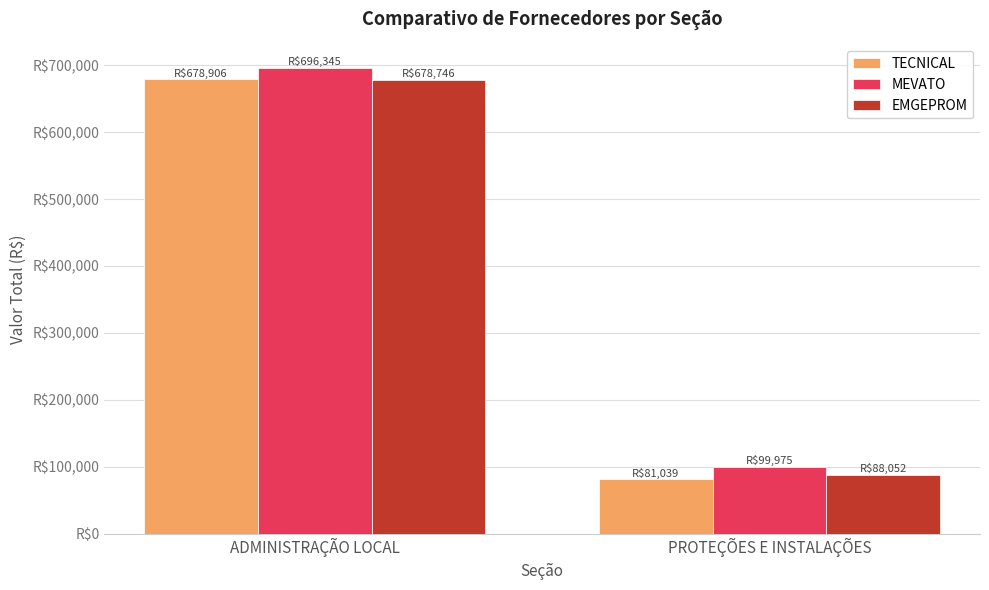

What is the label of the 2nd bar from the right?

ADMINISTRAÇÃO LOCAL